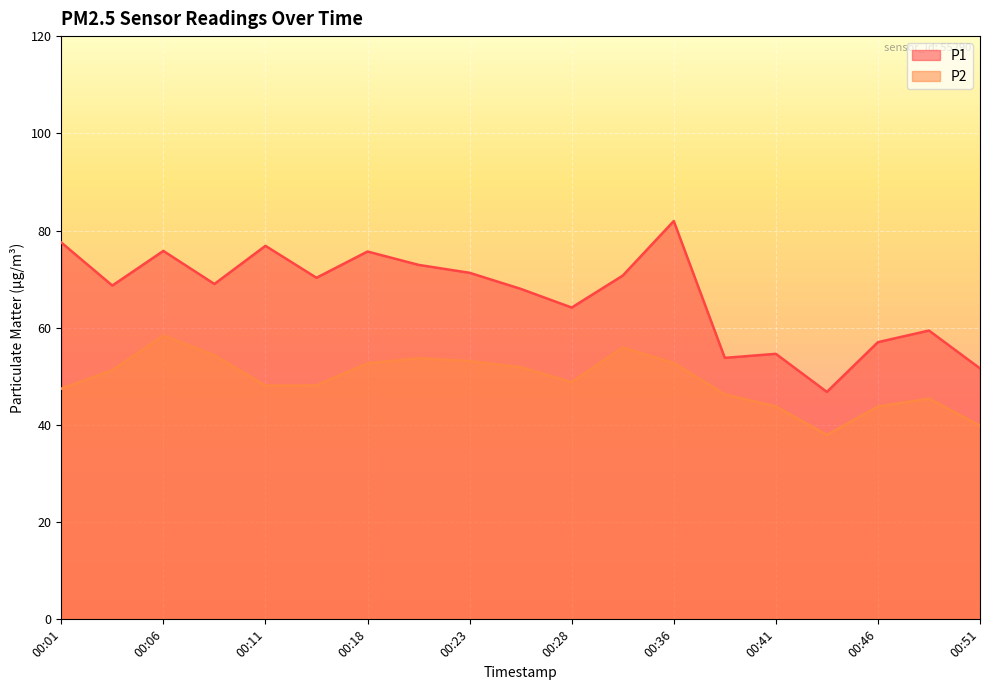

Which has a higher value, 00:36 or 00:11?

00:36